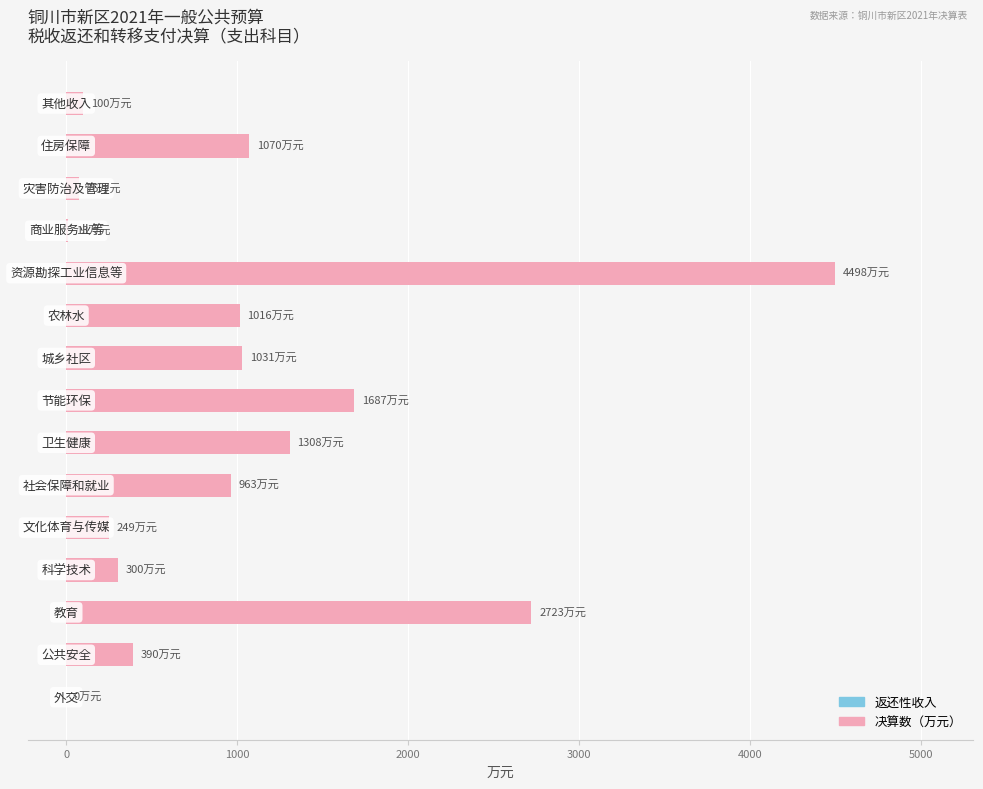

True or false: 决算数 has a value of 2000.4 at −1000.

False